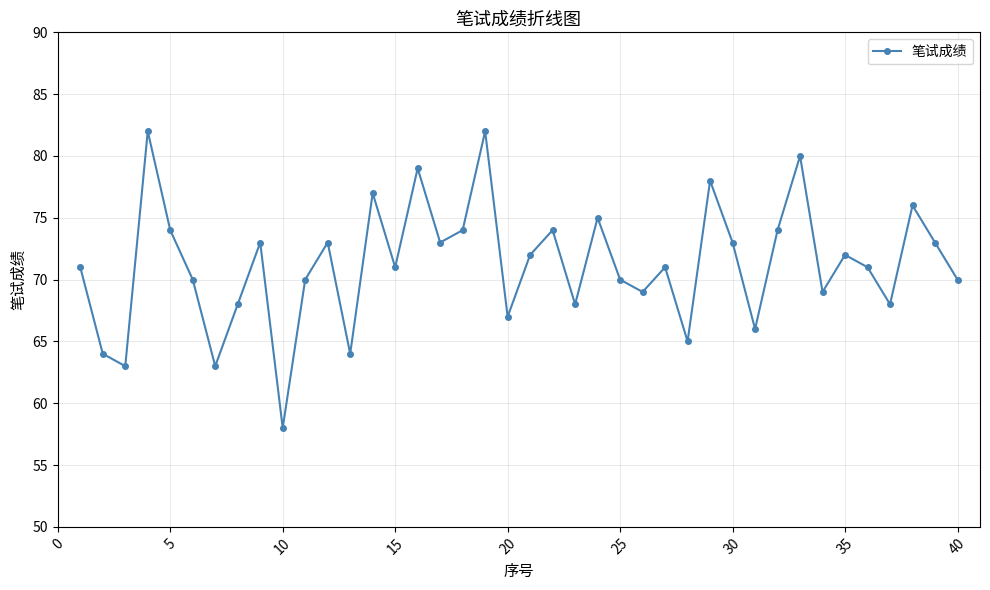

Does the chart have visible grid lines?

Yes